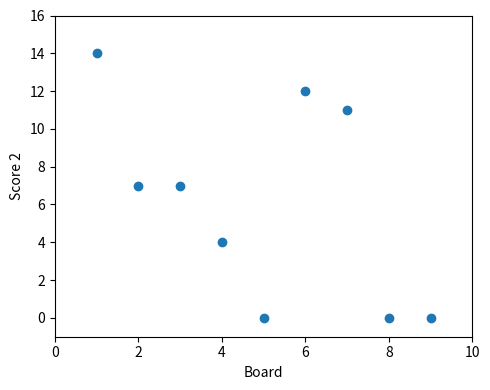

What is the average X value?

5